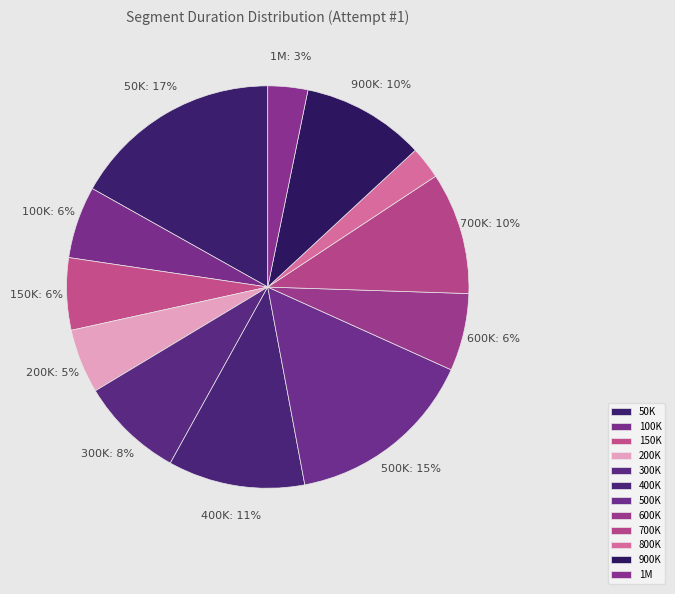

To the nearest percent, what percentage of the pie is 50K?

17%